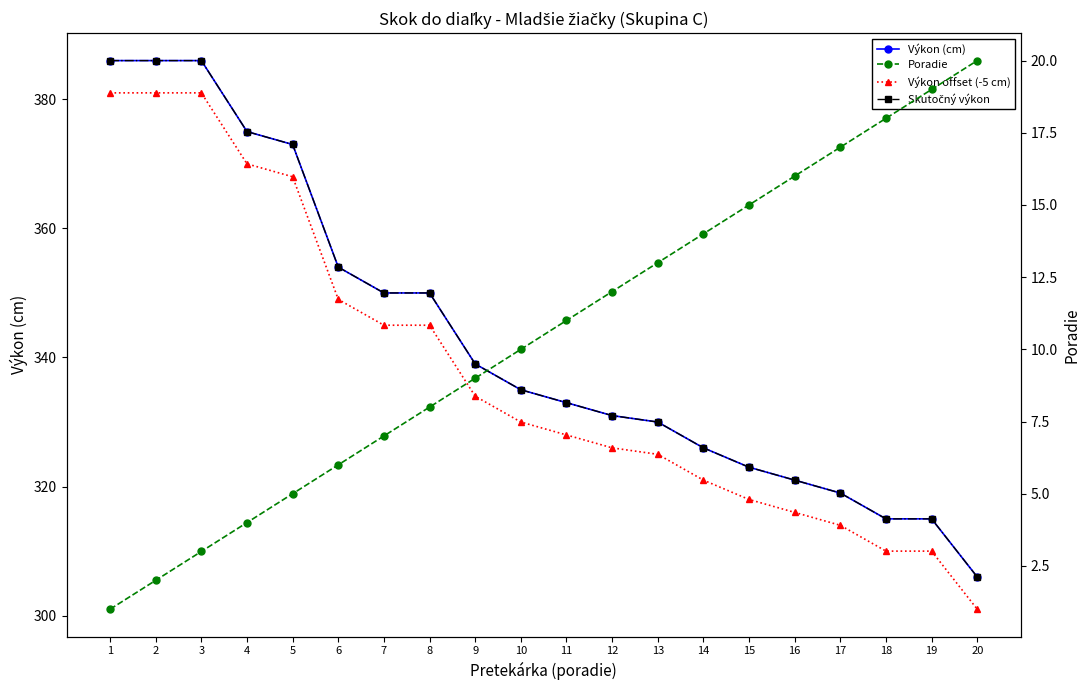

What is the difference between the second highest and minimum values in the Skutočný výkon series?

80